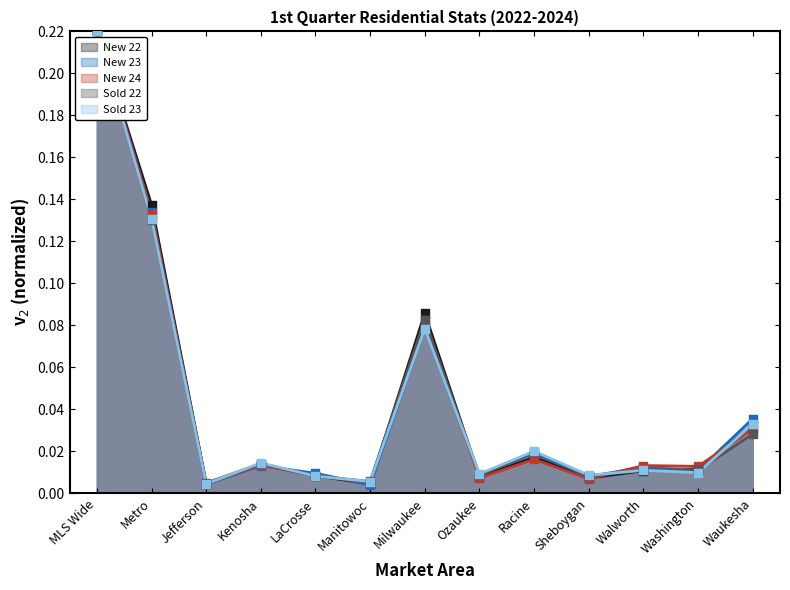

Which series reaches the maximum Y coordinate?

New 22